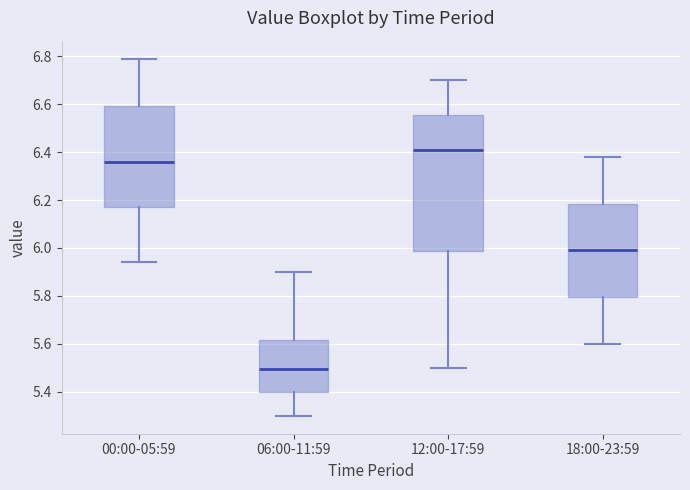

Comparing the boxes themselves (not the whiskers), which one is the tallest?

12:00-17:59